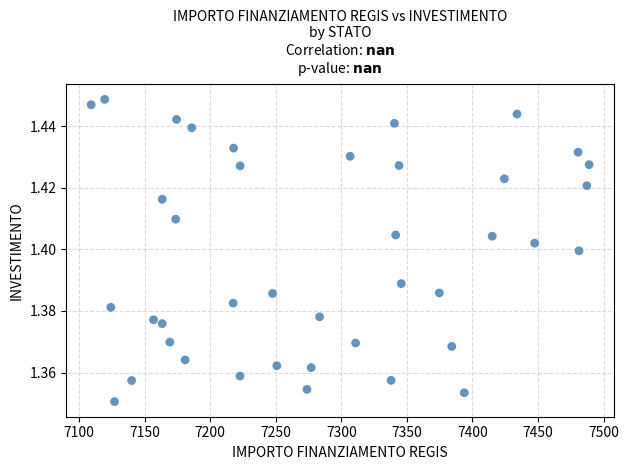

What is the range of X values (max minus min)?

379.7